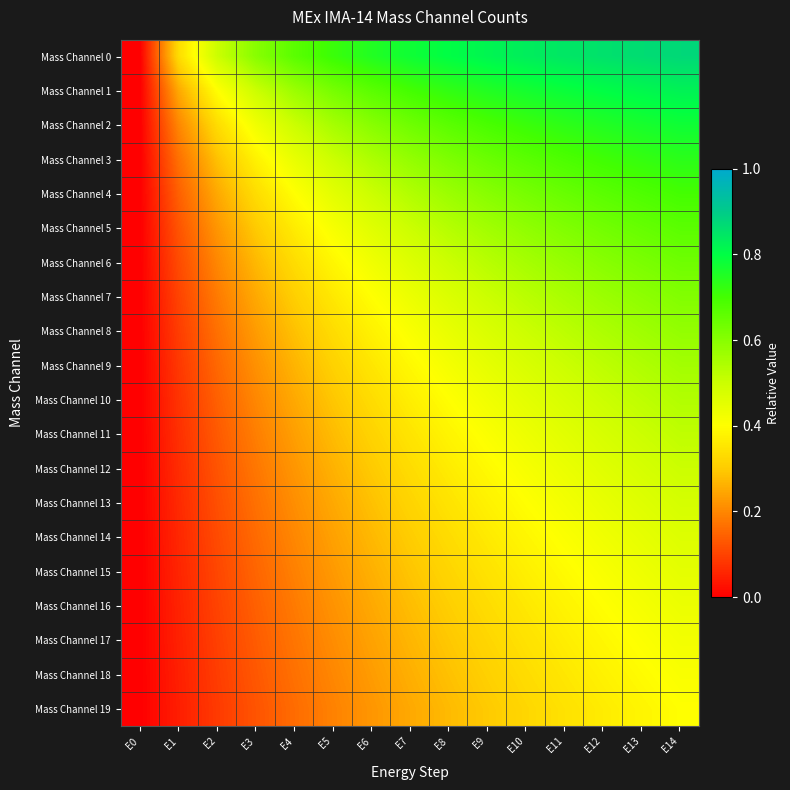

Rank the series by their maximum value, from highest to lowest.

Mass Channel 0, Mass Channel 1, Mass Channel 2, Mass Channel 3, Mass Channel 4, Mass Channel 5, Mass Channel 6, Mass Channel 7, Mass Channel 8, Mass Channel 9, Mass Channel 10, Mass Channel 11, Mass Channel 12, Mass Channel 13, Mass Channel 14, Mass Channel 15, Mass Channel 16, Mass Channel 17, Mass Channel 18, Mass Channel 19